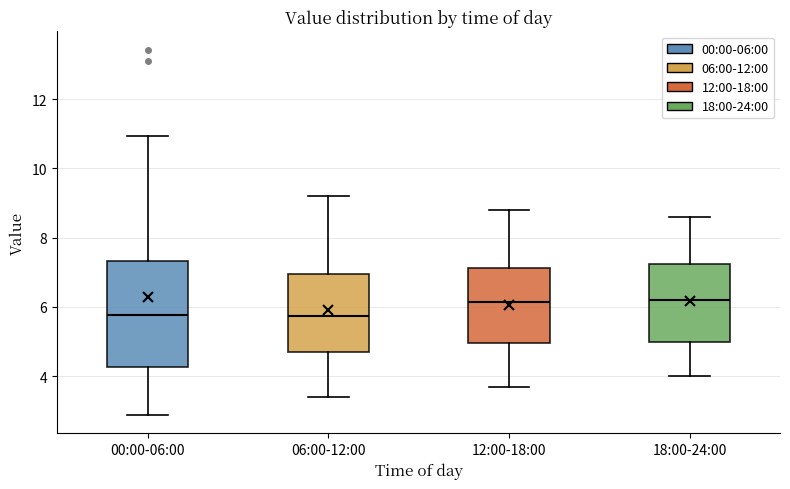

Reading left to right, read every box against the y-axis: the position of its median line, the range the box covers, and the ends of its whiskers. The values are not printed on the chart, so give them approximately, as read against the axis.

00:00-06:00: median 5.8, box 4.2 to 7.4, whiskers 2.8 to 11.0
06:00-12:00: median 5.8, box 4.8 to 7.0, whiskers 3.4 to 9.2
12:00-18:00: median 6.2, box 5.0 to 7.2, whiskers 3.8 to 8.8
18:00-24:00: median 6.2, box 5.0 to 7.2, whiskers 4.0 to 8.6